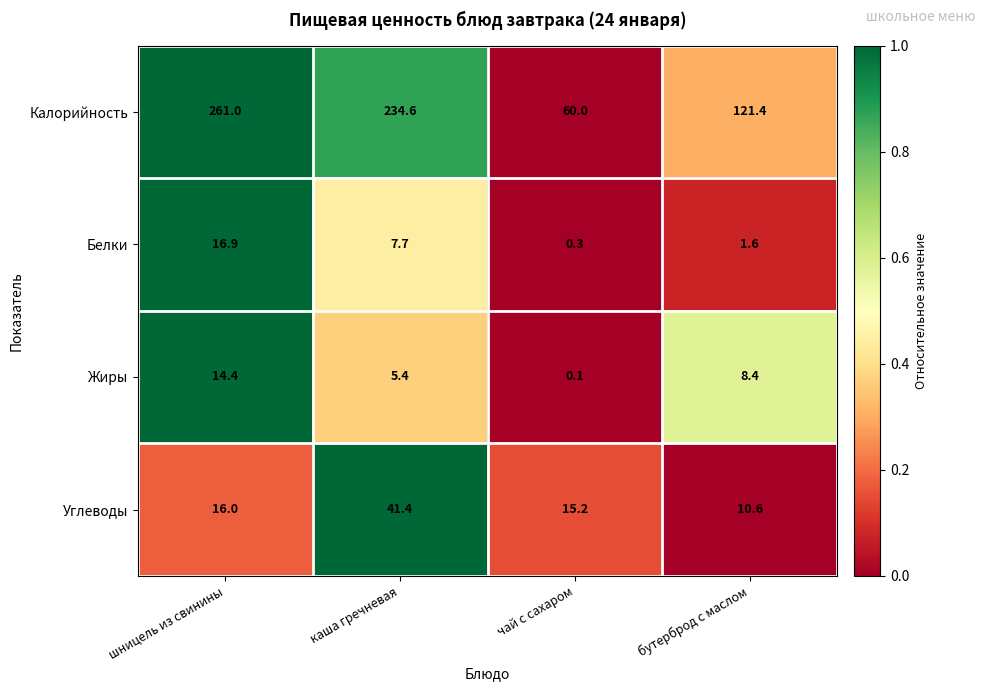

Where is Жиры nearest to the value 7?

бутерброд с маслом